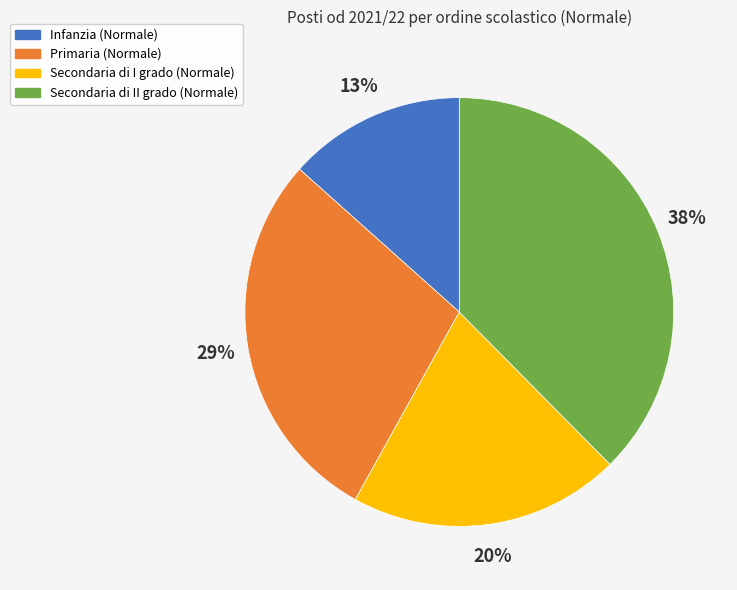

Between Secondaria di II grado (Normale) and Infanzia (Normale), which is larger?

Secondaria di II grado (Normale)